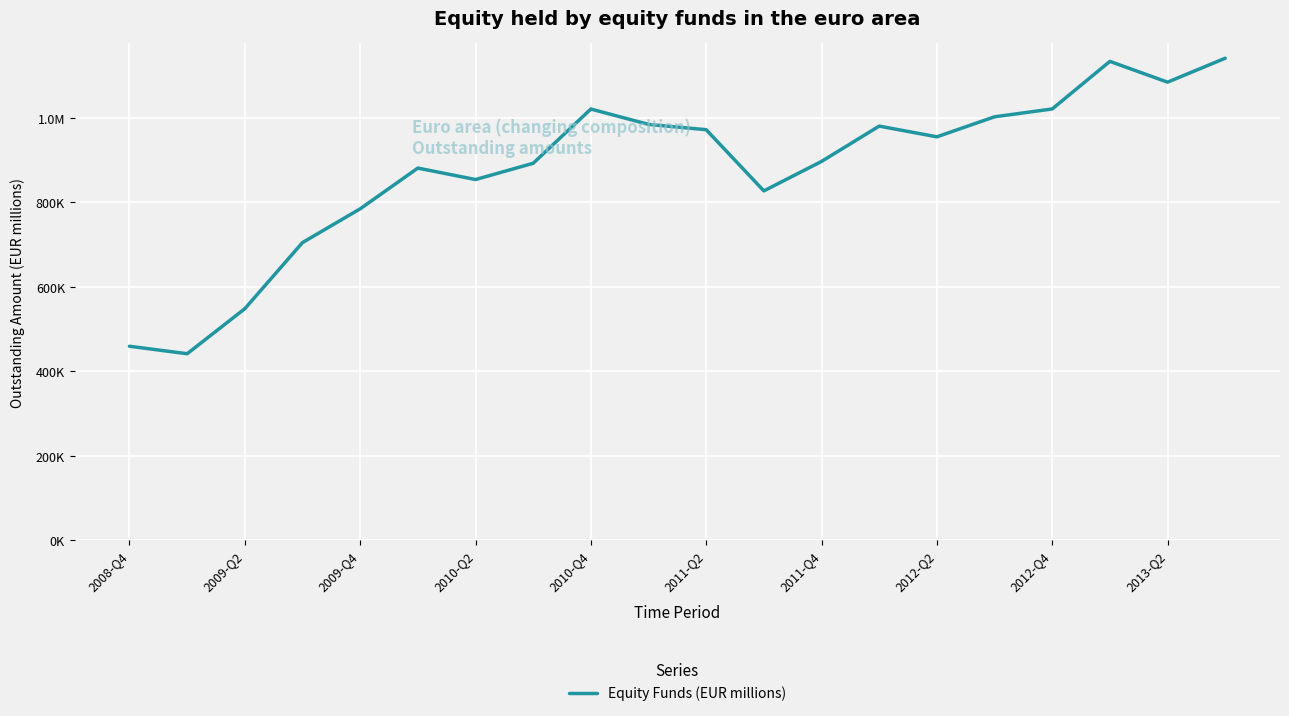

Is this an area chart (filled region under the line)?

No